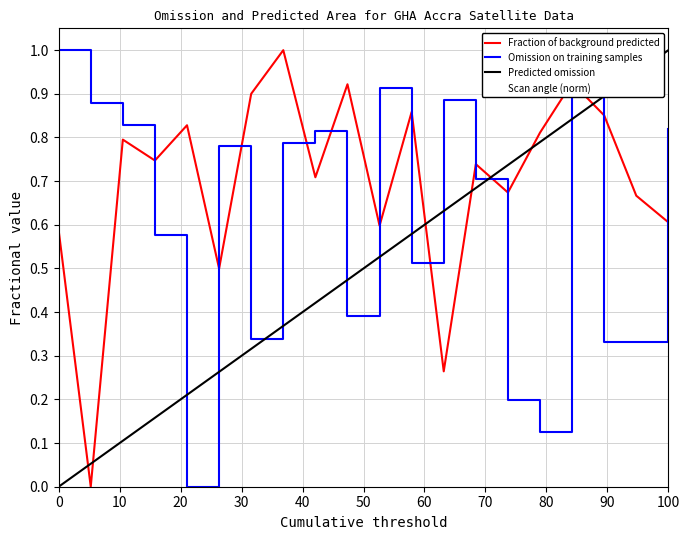

True or false: satz and scan_angle cross at least once.

False